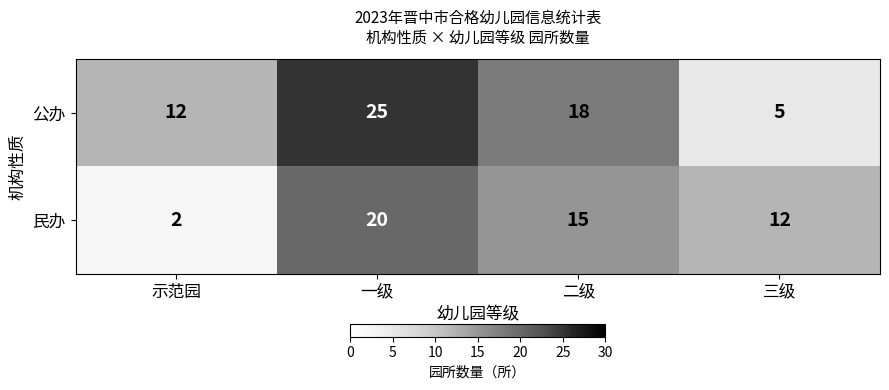

Reading left to right, transcribe all the data shown in this chart.

公办: 12	25	18	5
民办: 2	20	15	12